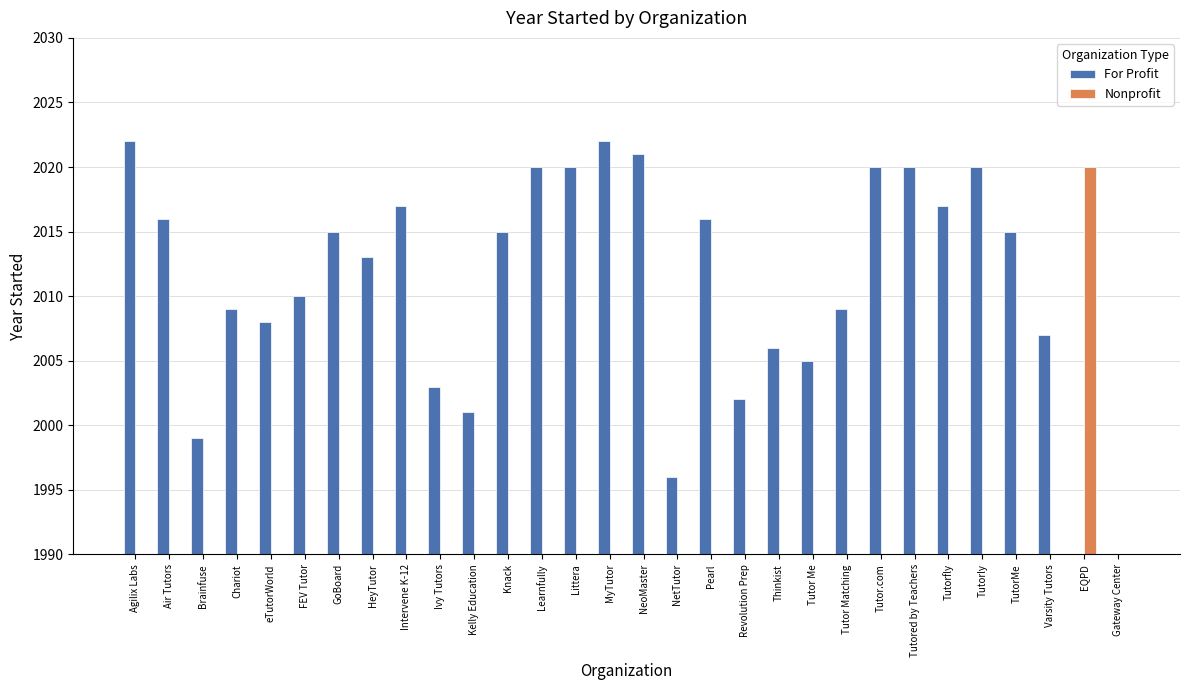

Which series changed the most between Littera and Tutorly?

For Profit